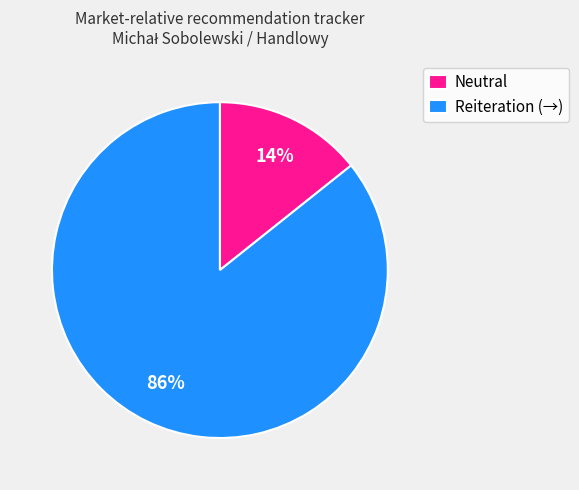

How many slices are in this pie chart?

2